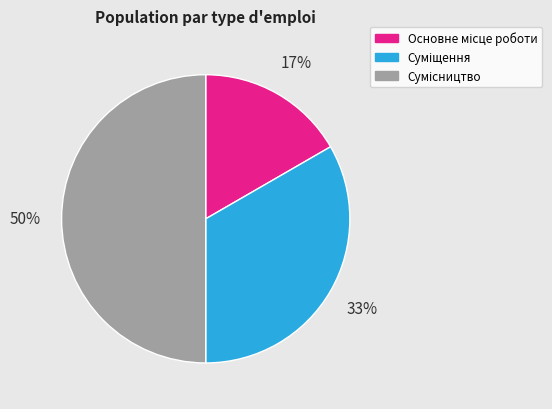

To the nearest percent, what is the average slice percentage?

33%